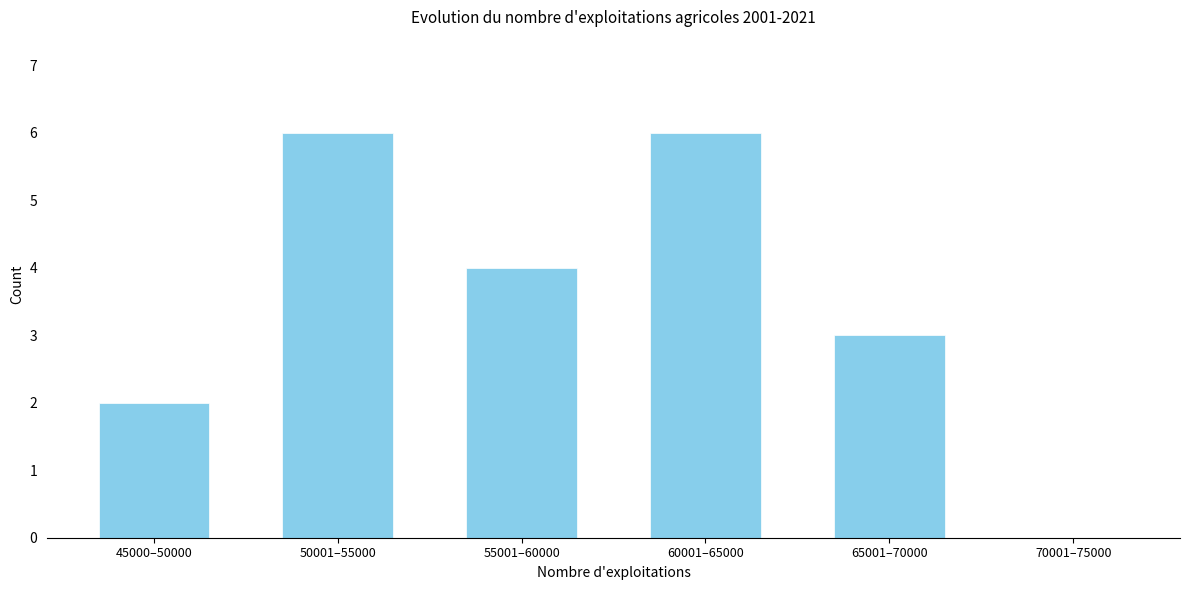

Reading left to right, what are all the values shown in this chart?

45000–50000=2	50001–55000=6	55001–60000=4	60001–65000=6	65001–70000=3	70001–75000=0